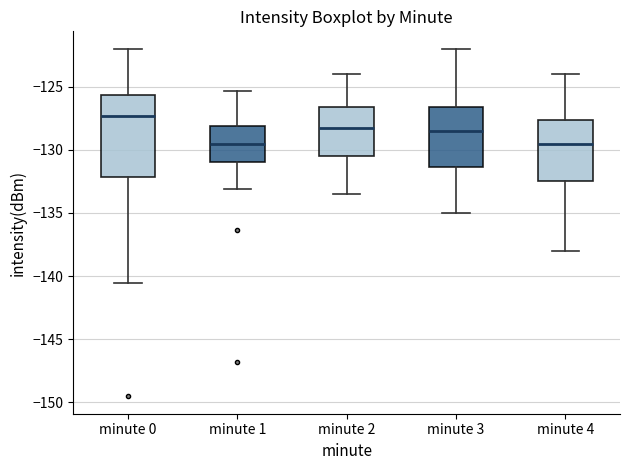

Reading left to right, transcribe this box plot: for each box, give where its median line is, the range the box spans, and where its two whiskers end, as read against the y-axis. The values are not printed on the chart, so give them approximately, as read against the axis.

minute 0: median -127.5, box -132.0 to -125.5, whiskers -140.5 to -122.0
minute 1: median -129.5, box -131.0 to -128.0, whiskers -133.0 to -125.5
minute 2: median -128.0, box -130.5 to -126.5, whiskers -133.5 to -124.0
minute 3: median -128.5, box -131.5 to -126.5, whiskers -135.0 to -122.0
minute 4: median -129.5, box -132.5 to -127.5, whiskers -138.0 to -124.0